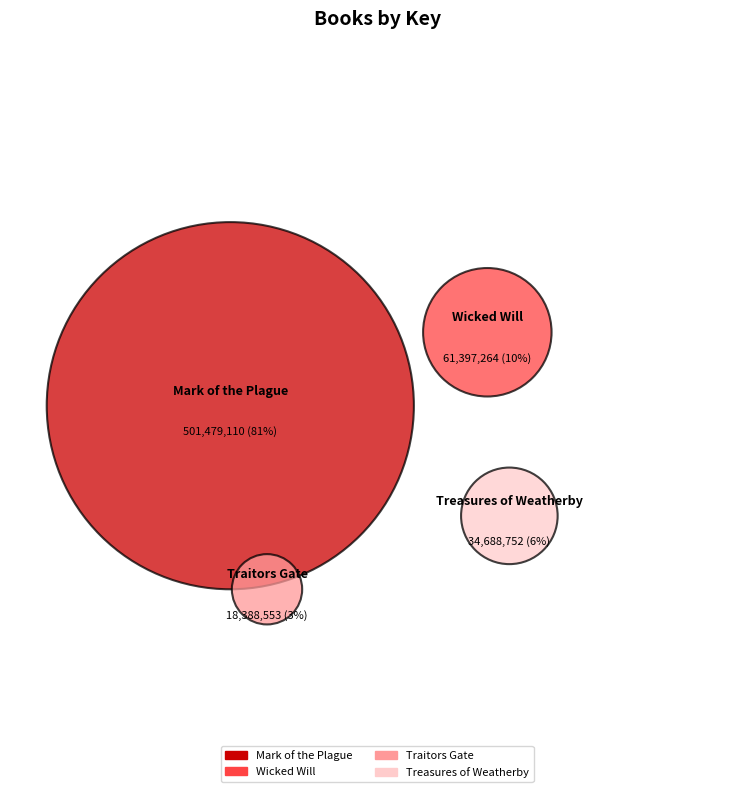

Is it true that Mark of the Plague is 81% of the pie?

True